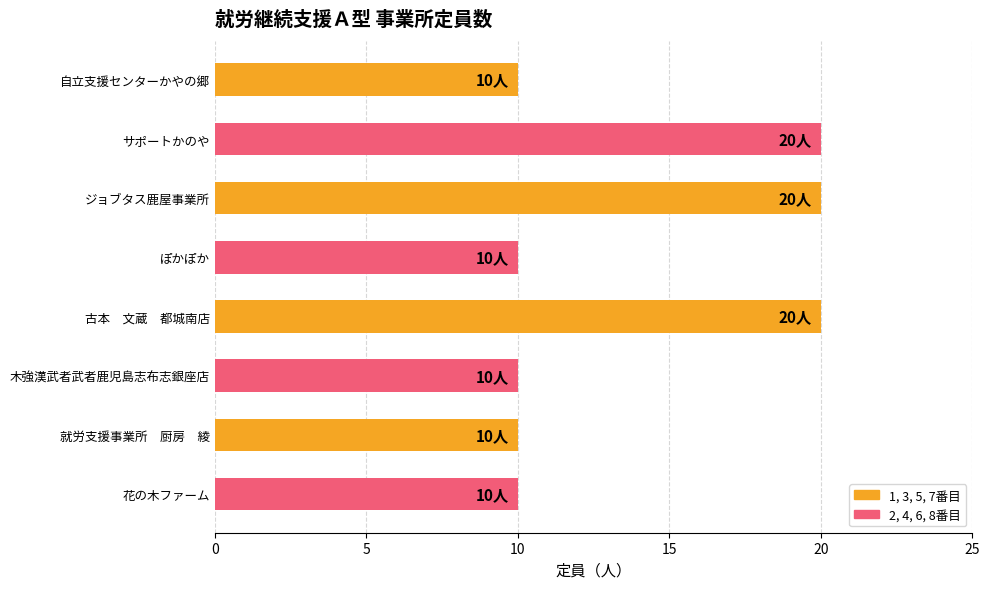

Reading top to bottom, list all the values displayed in this chart.

10	20	20	10	20	10	10	10